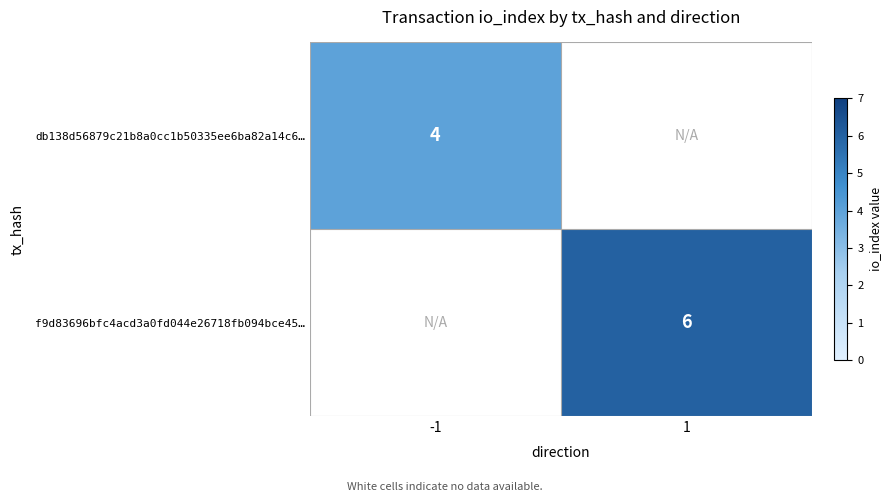

At which category is the sum across all series the highest?

1